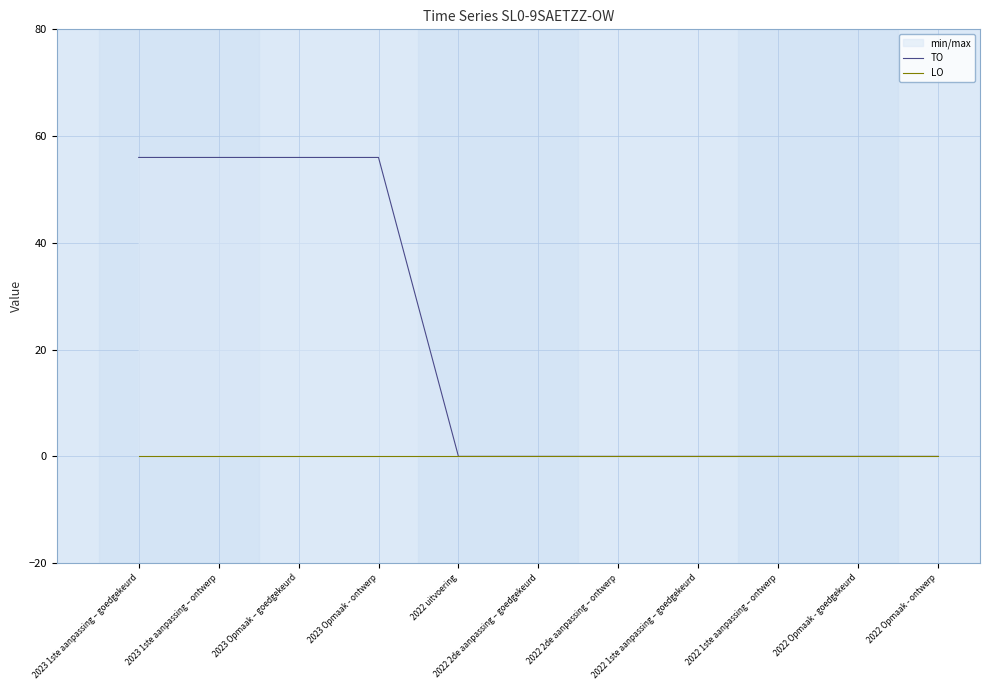

What are all the series names shown in the legend?

TO, LO